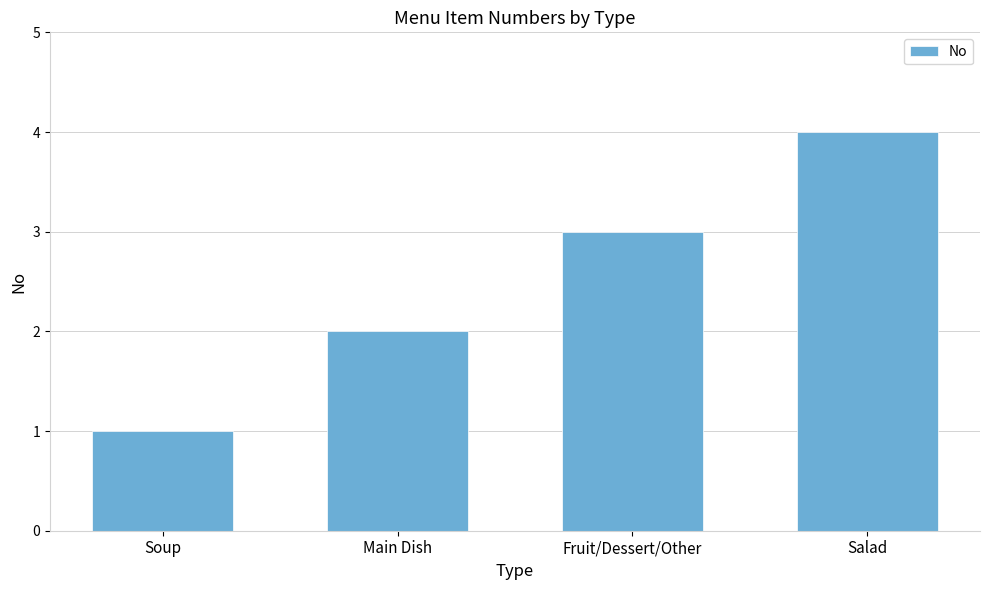

How many series are shown in this chart?

1